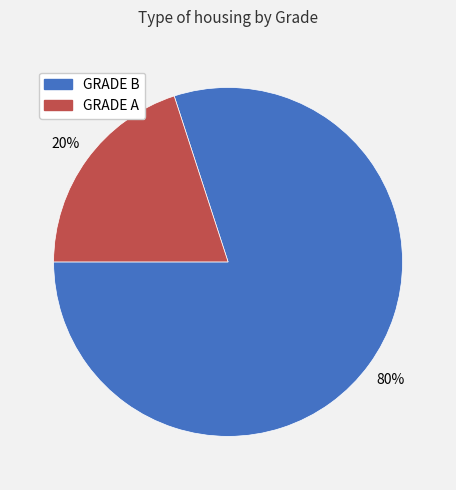

To the nearest percent, what portion does GRADE B represent?

80%